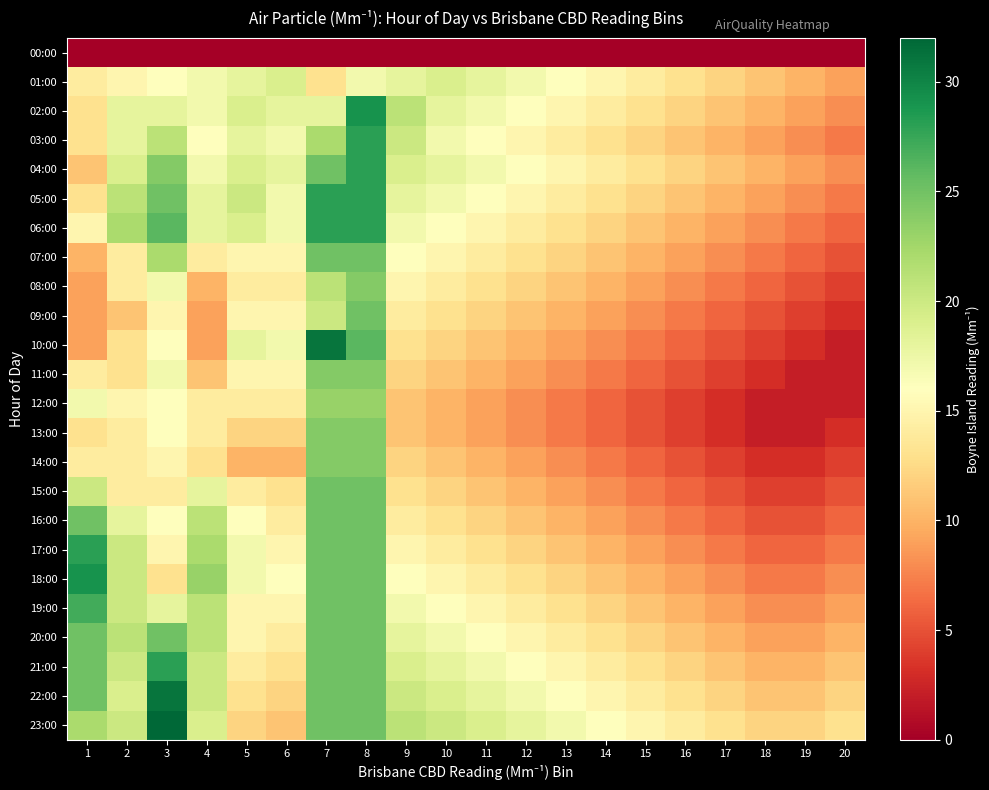

At how many categories does at least one series exceed 23?

4